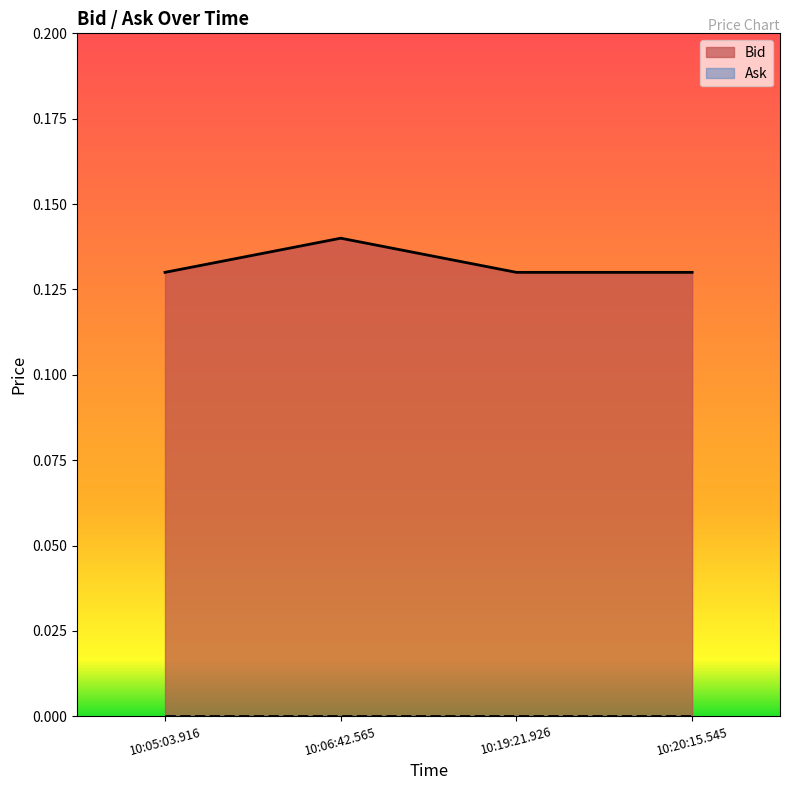

True or false: there are more than 2 points higher than both neighbors.

False